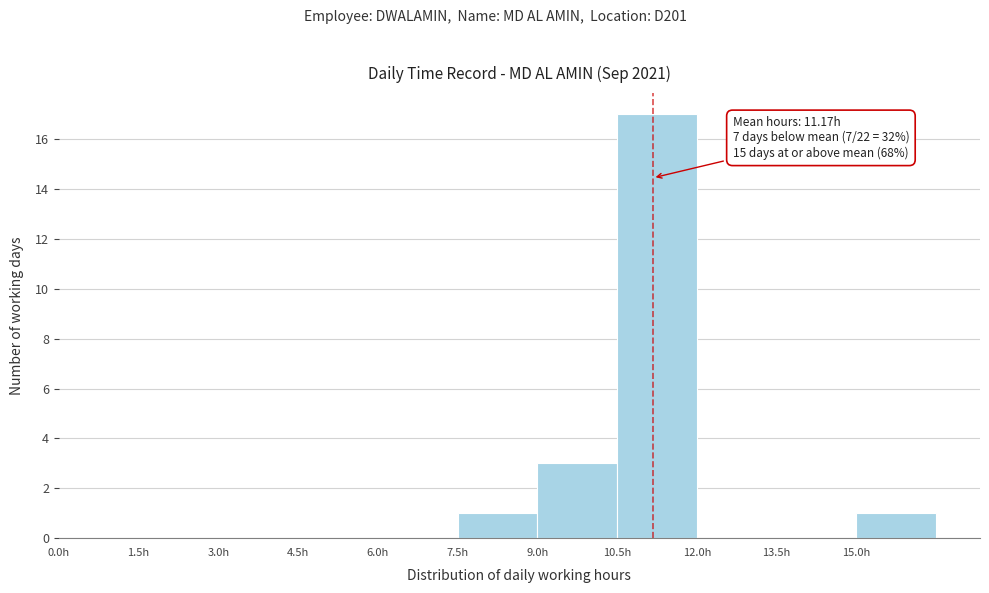

Over which range of the x-axis is the bar tallest?

10.5 to 12.0